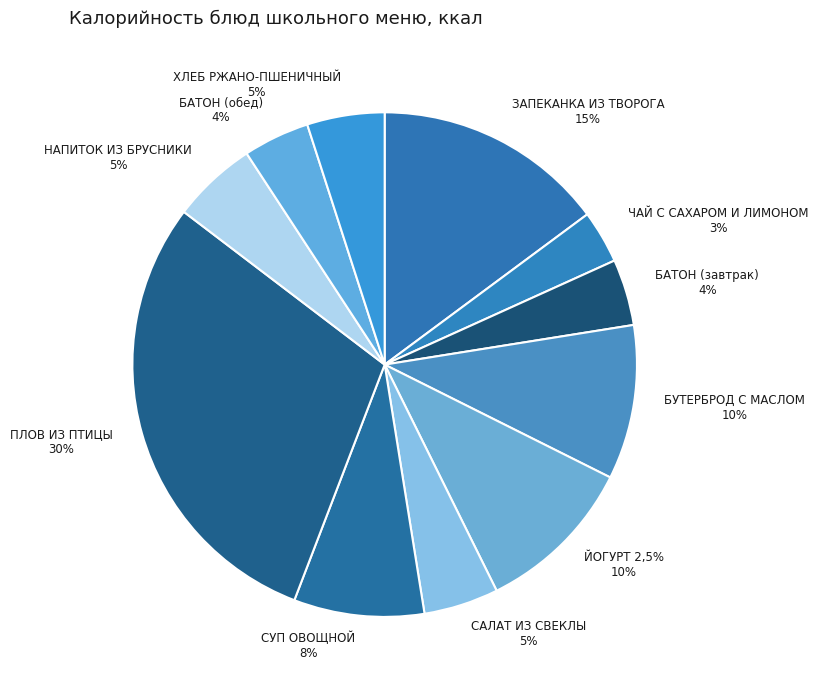

To the nearest percent, what percentage of the pie is БАТОН (завтрак)?

4%